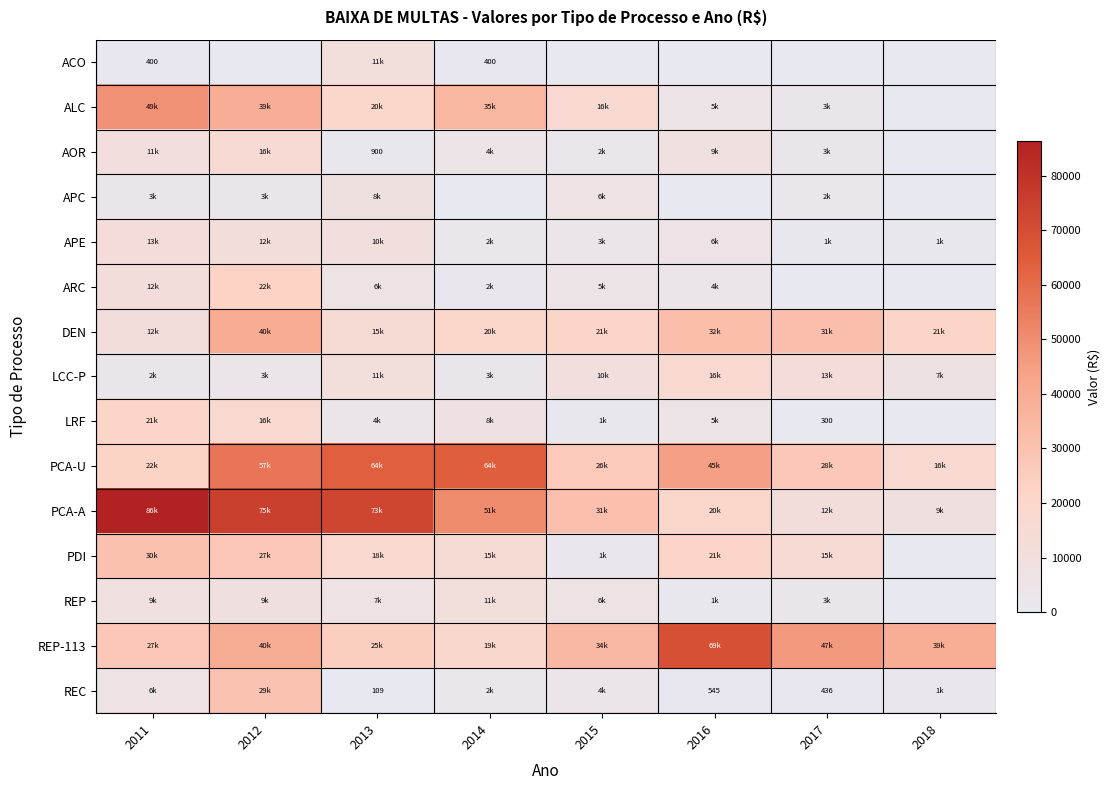

Which series has the widest spread of values?

PCA-A